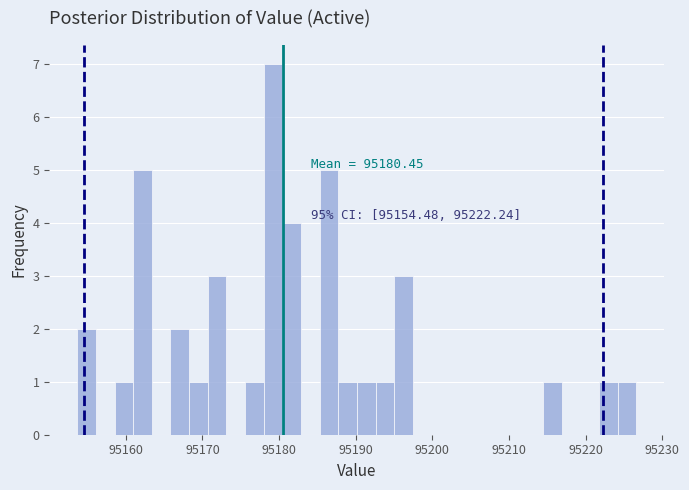

Read against the x-axis, roughly where is the centre of the tallest bar?

95179